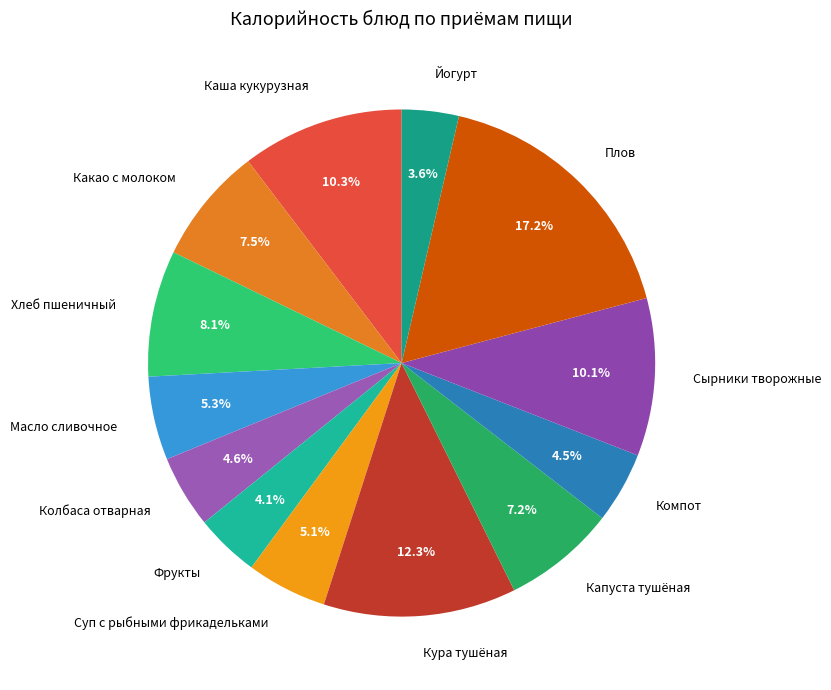

What percentage is the Плов slice, to the nearest percent?

17%